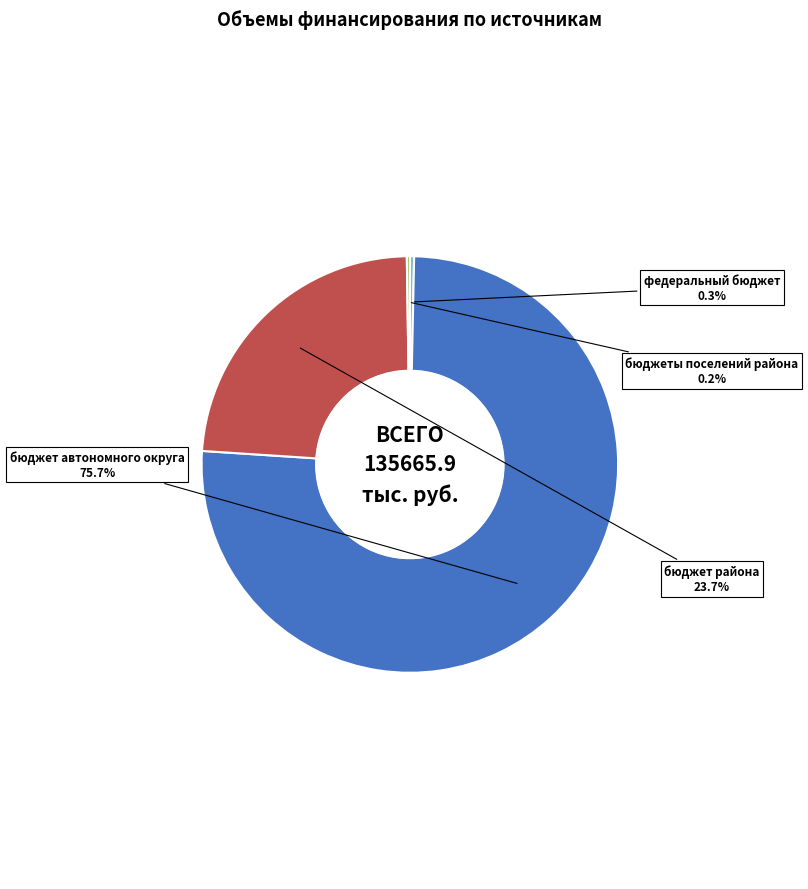

Is there any slice that represents more than half of the pie?

Yes